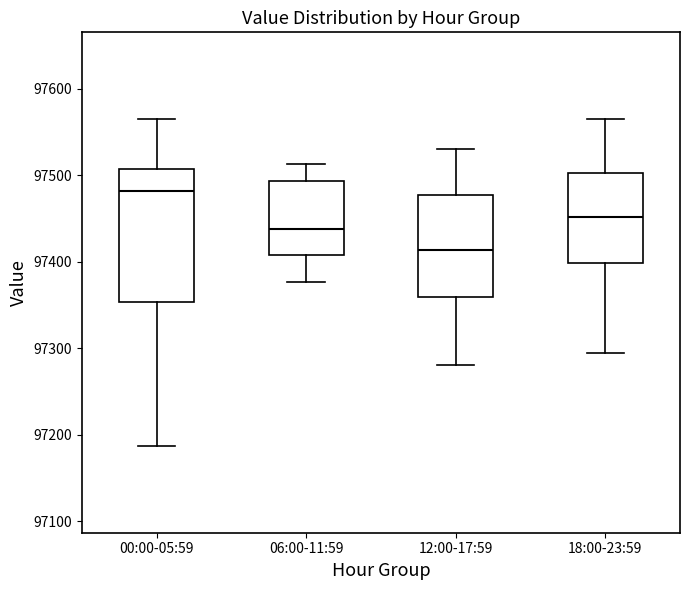

Reading left to right, read every box against the y-axis: the position of its median line, the range the box covers, and the ends of its whiskers. The values are not printed on the chart, so give them approximately, as read against the axis.

00:00-05:59: median 97480, box 97350 to 97510, whiskers 97190 to 97570
06:00-11:59: median 97440, box 97410 to 97490, whiskers 97380 to 97510
12:00-17:59: median 97410, box 97360 to 97480, whiskers 97280 to 97530
18:00-23:59: median 97450, box 97400 to 97500, whiskers 97290 to 97570